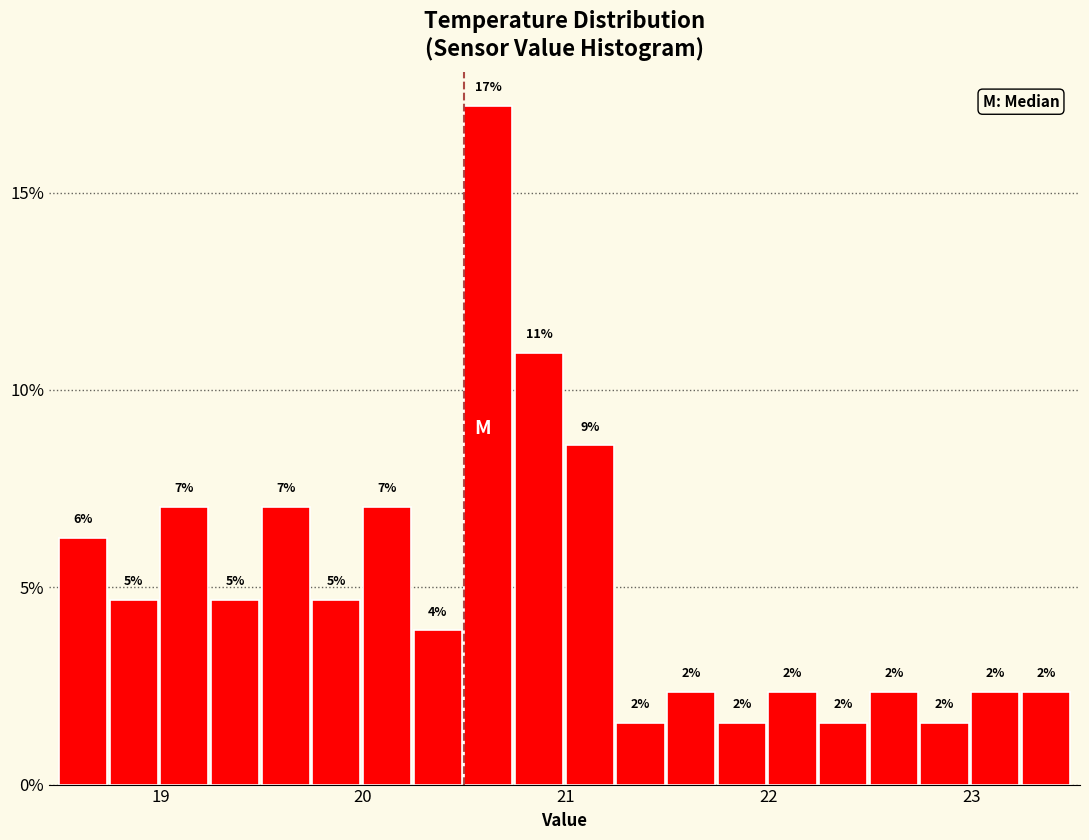

Around what value on the x-axis is the tallest bar? Give the approximate position of its centre, as read against the axis.

20.6